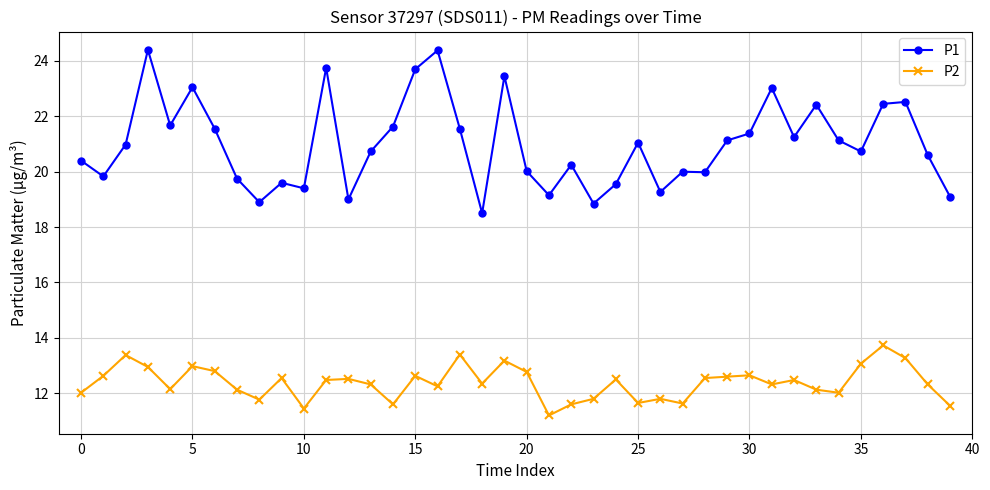

What is the value of the P2 point at the 7th from the left?

12.8